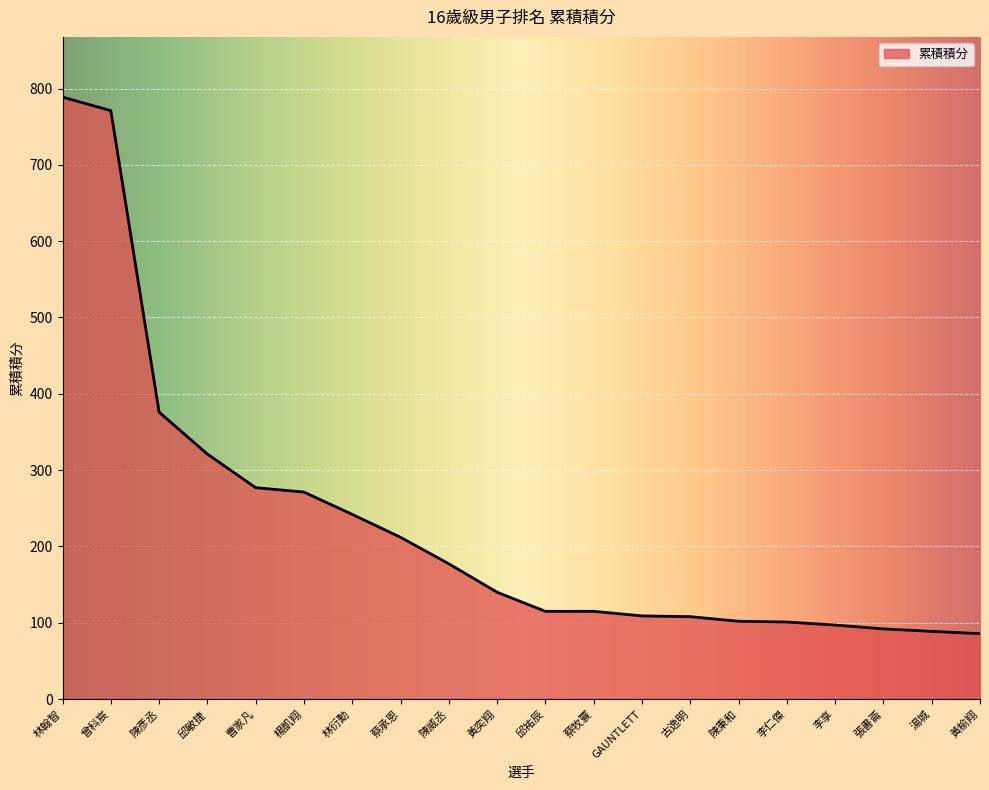

Approximately how many times larger is the value at GAUNTLETT compared to 張書菕?

1.2